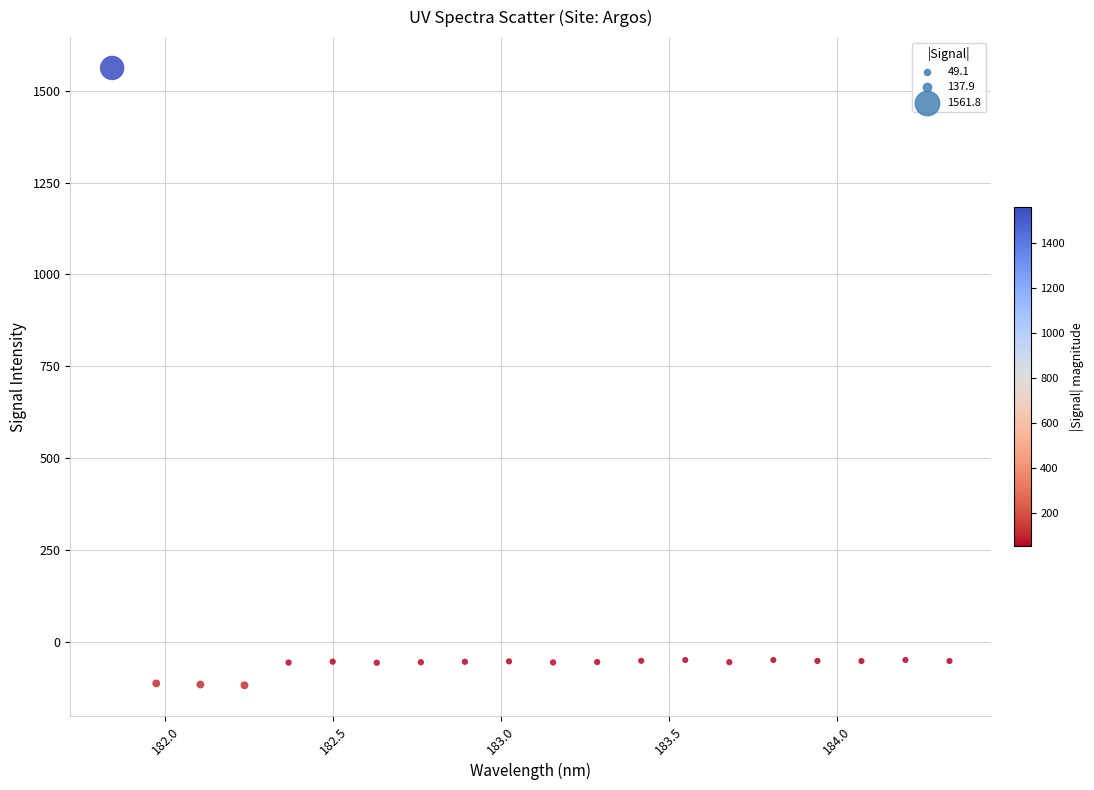

What is the range of Y values (max minus min)?

1679.8